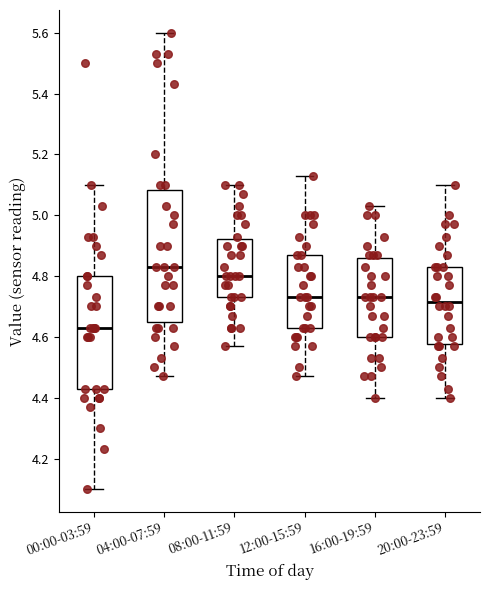

Reading left to right, transcribe this box plot: for each box, give where its median line is, the range the box spans, and where its two whiskers end, as read against the y-axis. The values are not printed on the chart, so give them approximately, as read against the axis.

00:00-03:59: median 4.64, box 4.44 to 4.80, whiskers 4.10 to 5.10
04:00-07:59: median 4.84, box 4.64 to 5.08, whiskers 4.48 to 5.60
08:00-11:59: median 4.80, box 4.74 to 4.92, whiskers 4.58 to 5.10
12:00-15:59: median 4.74, box 4.64 to 4.88, whiskers 4.48 to 5.14
16:00-19:59: median 4.74, box 4.60 to 4.86, whiskers 4.40 to 5.04
20:00-23:59: median 4.72, box 4.58 to 4.84, whiskers 4.40 to 5.10